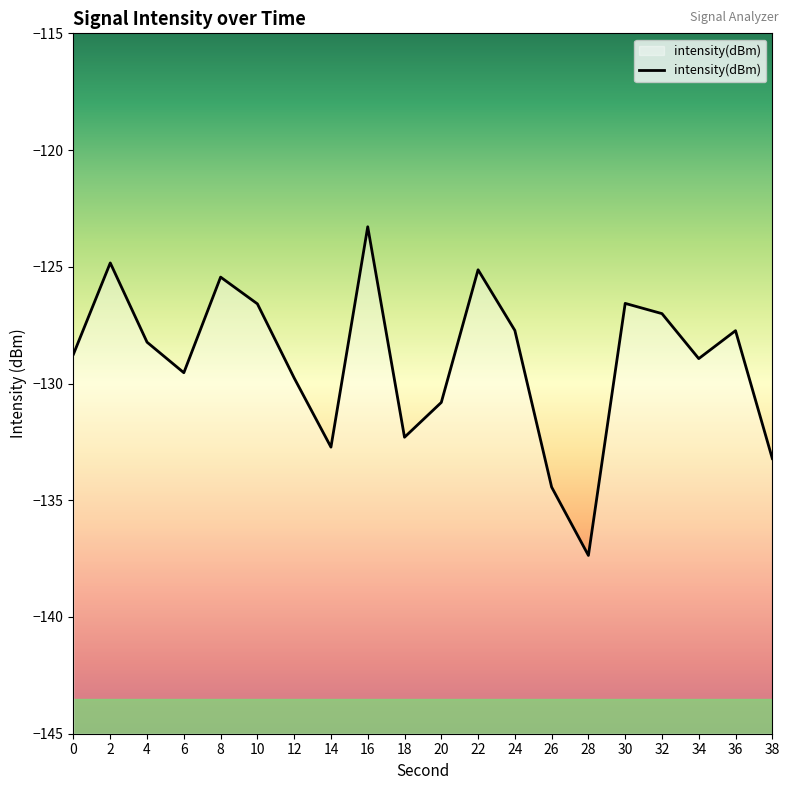

What is the value of the 9th point from the left?

-123.3